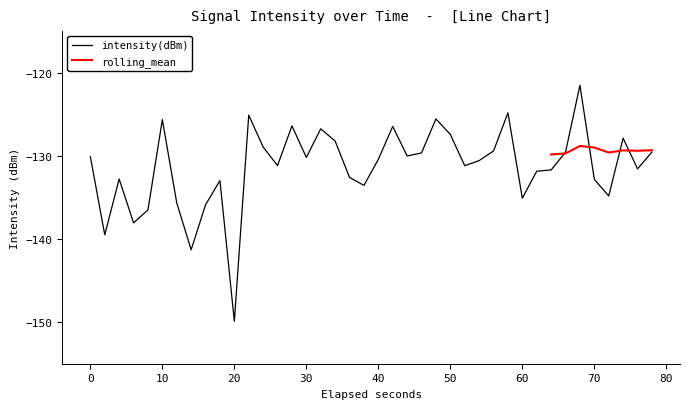

Does the chart have visible grid lines?

No